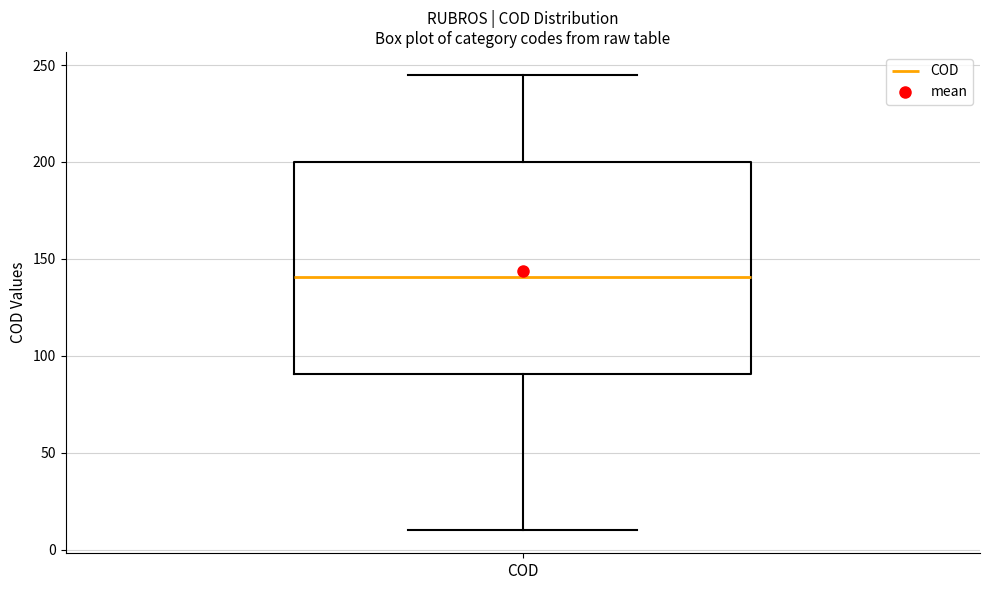

Transcribe this box plot: give where the median line is, the range the box spans, and where the two whiskers end, as read against the y-axis. The values are not printed on the chart, so give them approximately, as read against the axis.

median 140, box 90 to 200, whiskers 10 to 245